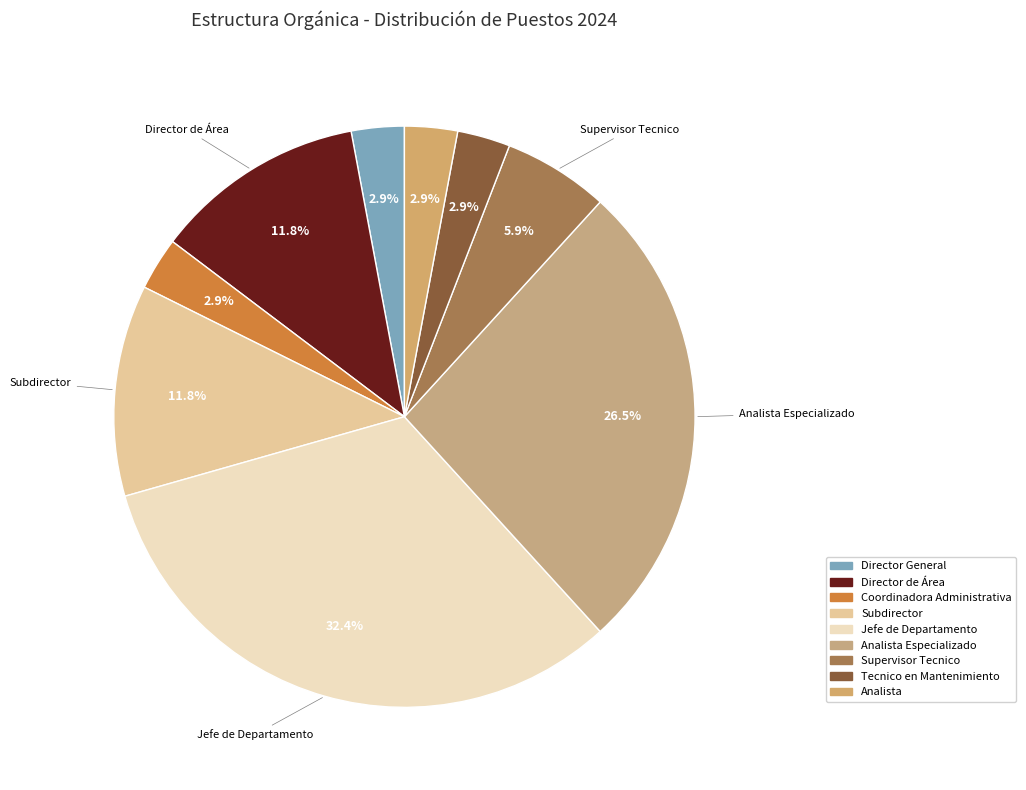

Is it true that Jefe de Departamento is 46% of the pie?

False